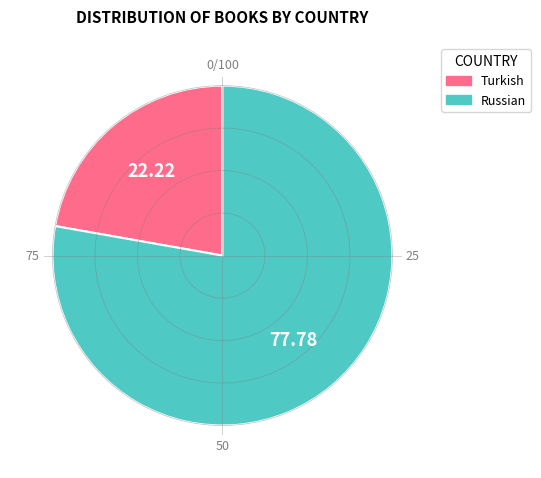

Does Turkish represent more than half of the total?

No